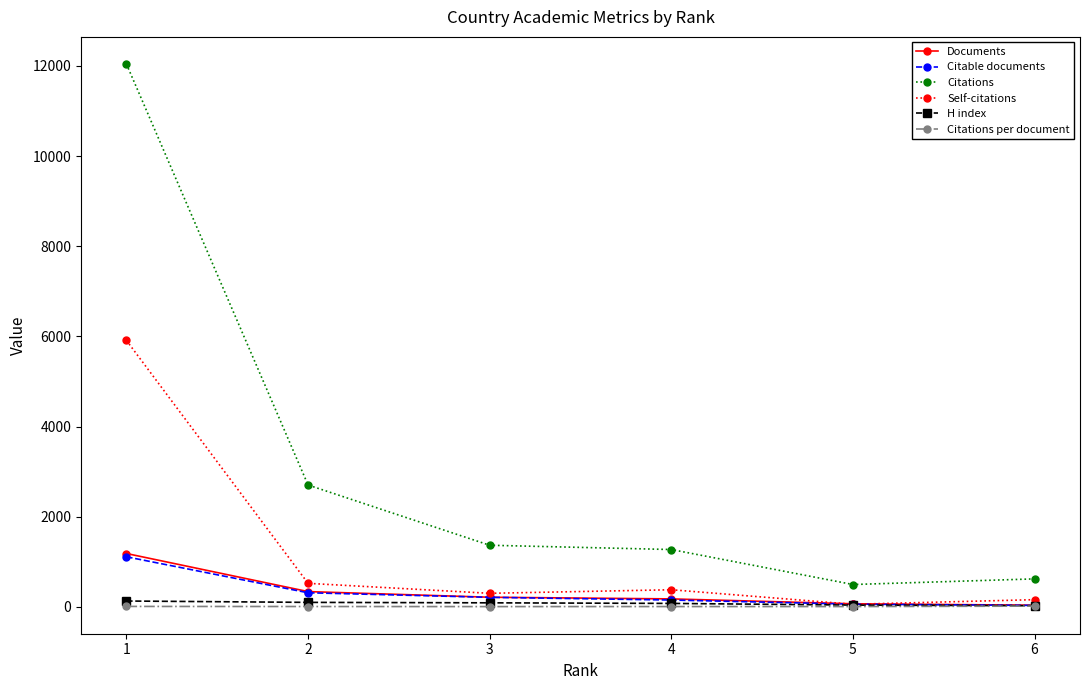

Which series has the largest range (max minus min)?

Citations